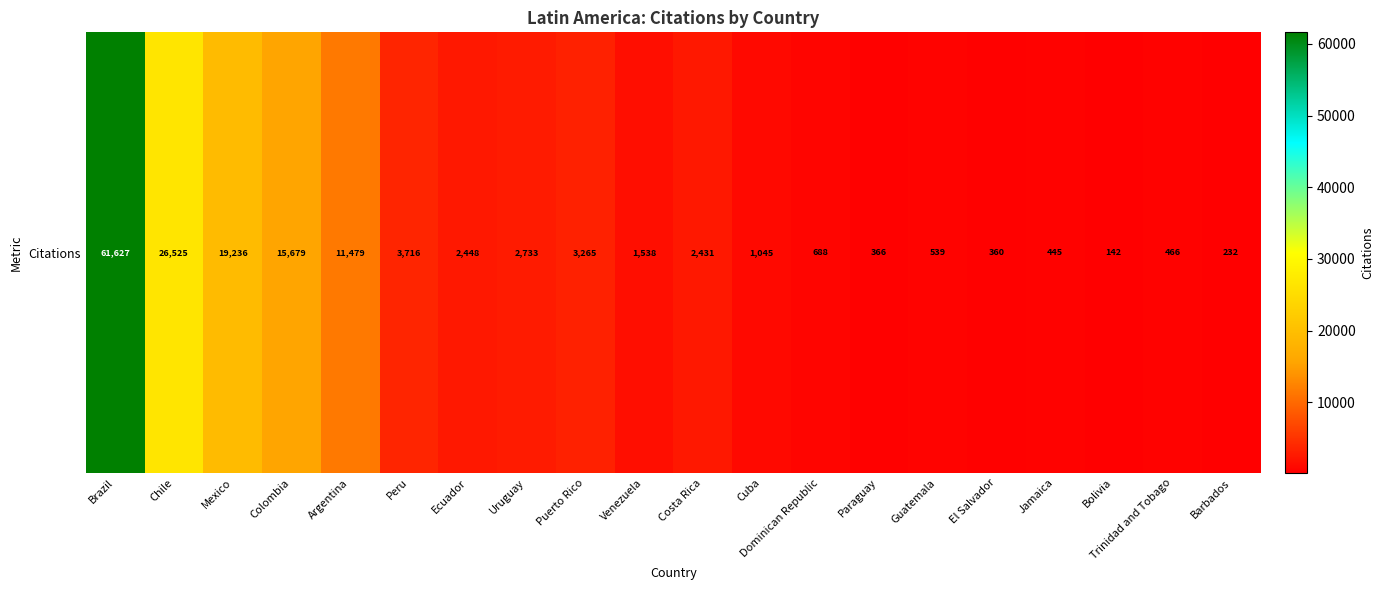

How many values are below 2431?

10